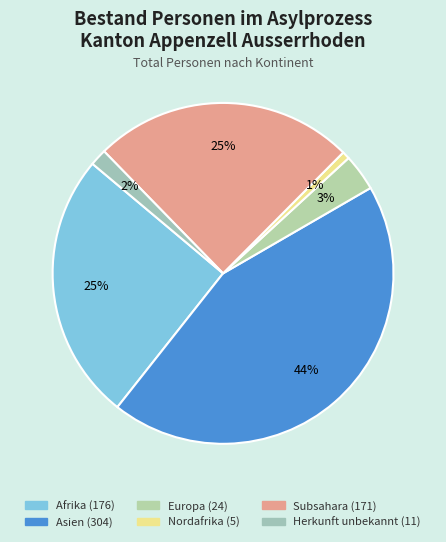

Is it true that Subsahara is 25% of the pie?

True